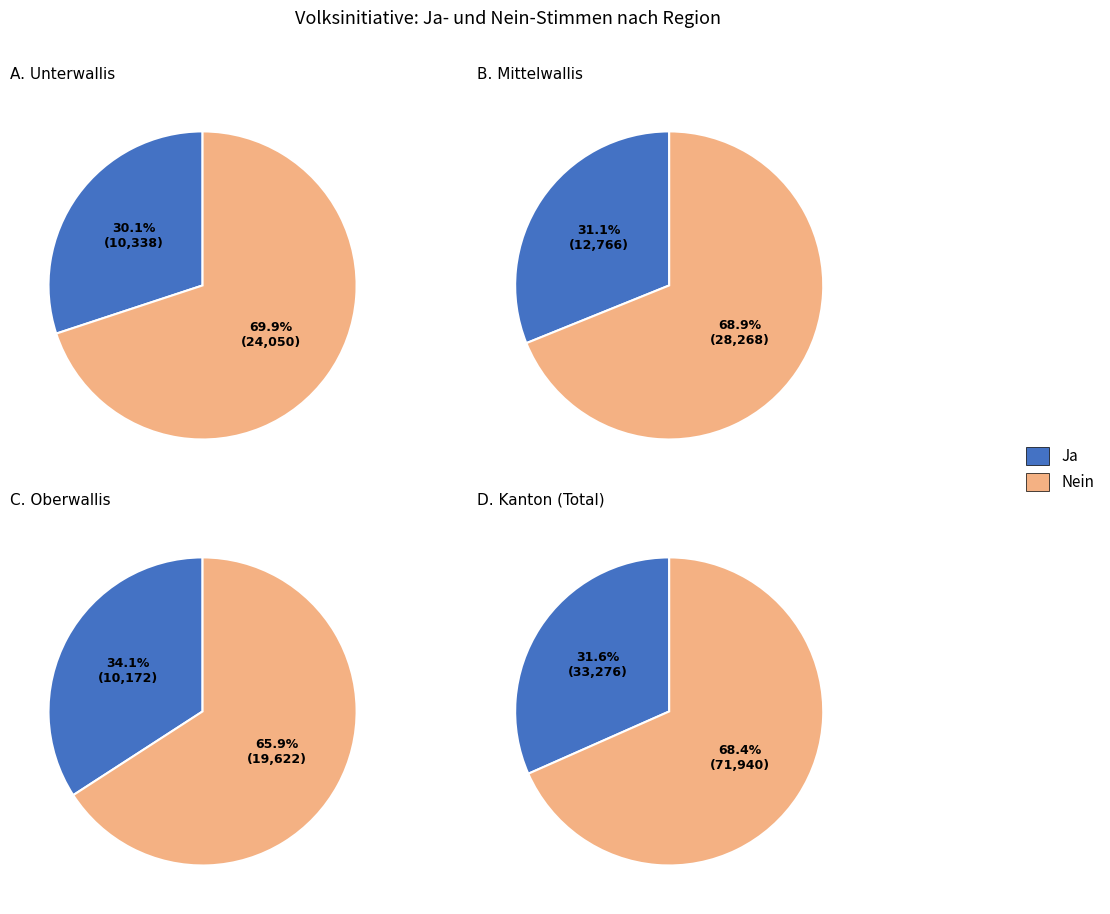

Between Oberwallis and Unterwallis, which is larger?

Unterwallis